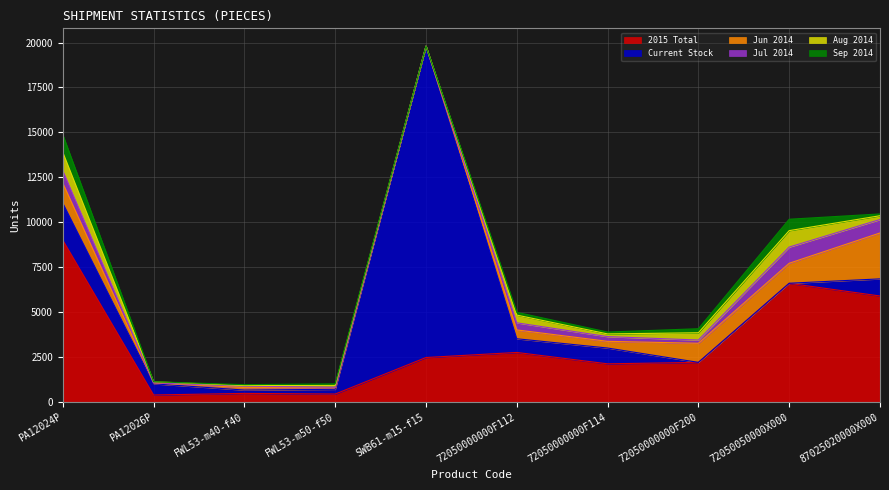

At how many categories does at least one series exceed 2362?

5